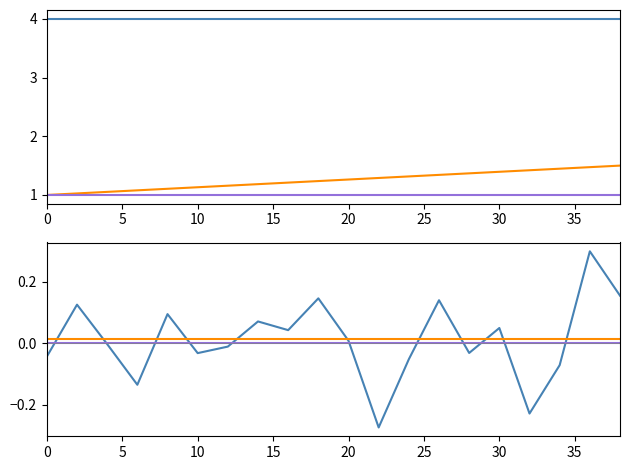

Which series ends up on top after the final intersection of intensity(dBm) and second?

intensity(dBm)